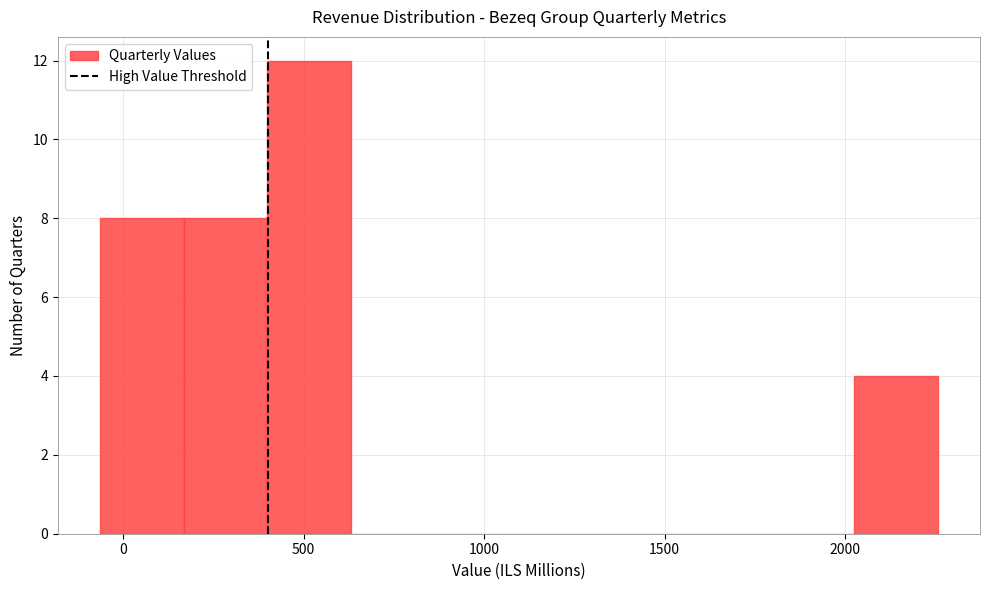

Which range on the x-axis has the tallest bar?

400 to 650